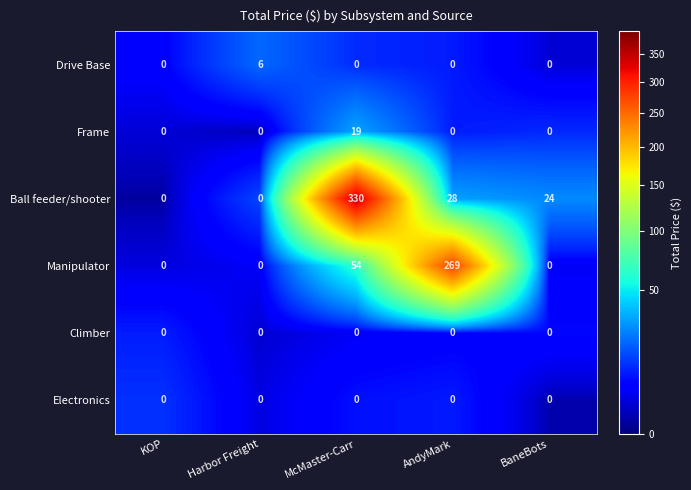

Reading left to right, what are all the values shown in this chart?

Drive Base: KOP=0	Harbor Freight=6	McMaster-Carr=0	AndyMark=0	BaneBots=0
Frame: KOP=0	Harbor Freight=0	McMaster-Carr=19	AndyMark=0	BaneBots=0
Ball feeder/shooter: KOP=0	Harbor Freight=0	McMaster-Carr=330	AndyMark=28	BaneBots=24
Manipulator: KOP=0	Harbor Freight=0	McMaster-Carr=54	AndyMark=269	BaneBots=0
Climber: KOP=0	Harbor Freight=0	McMaster-Carr=0	AndyMark=0	BaneBots=0
Electronics: KOP=0	Harbor Freight=0	McMaster-Carr=0	AndyMark=0	BaneBots=0